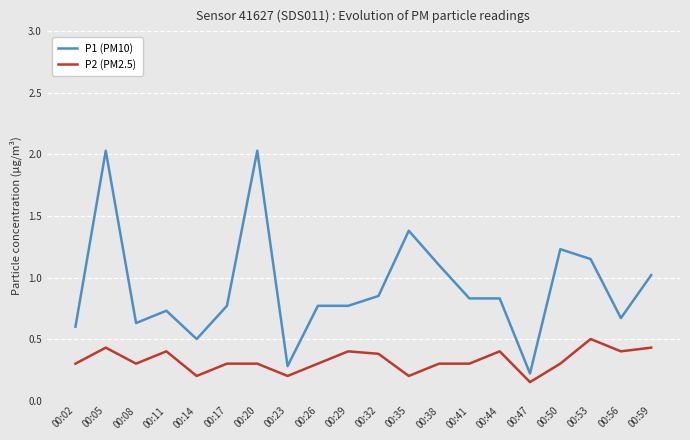

Is the value of P2 (PM2.5) at 00:56 greater than the value of P1 (PM10) at 00:50?

No